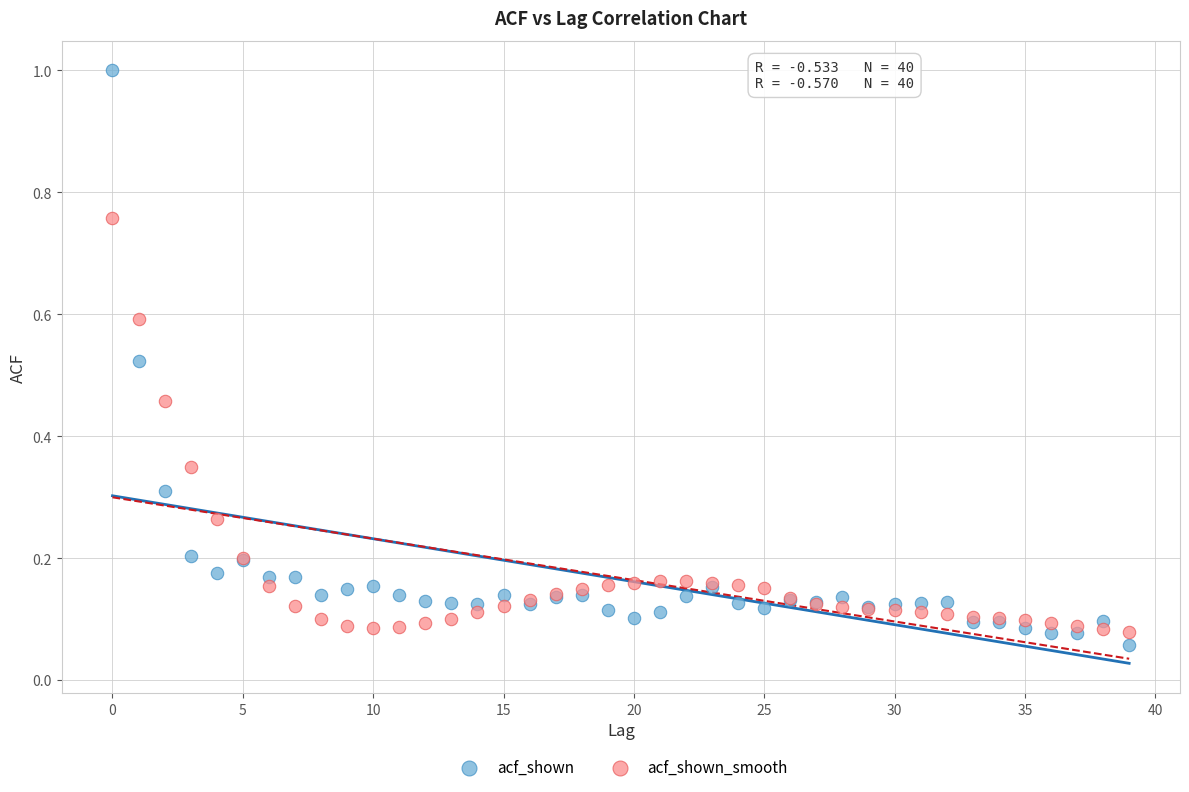

Which series contains the highest Y value?

acf_shown